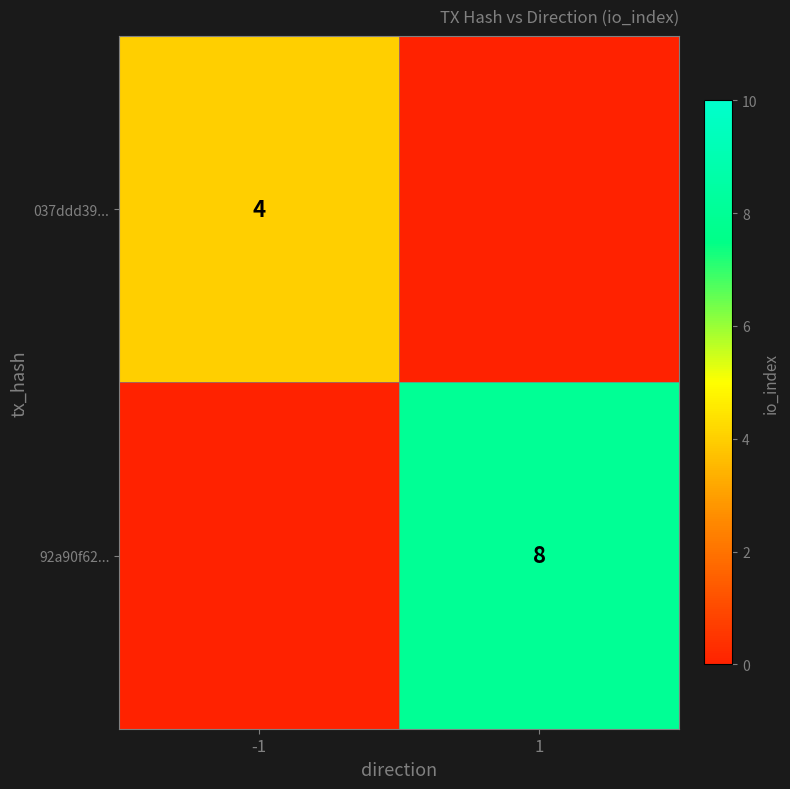

Is the value of 92a90f62... at 1 greater than the value of 037ddd39... at -1?

Yes